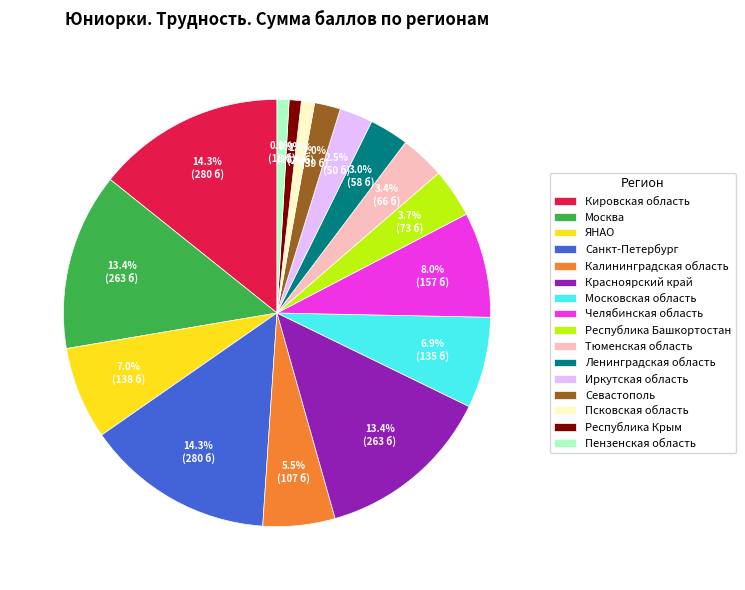

Is the sum of Тюменская область and Кировская область greater than half?

No